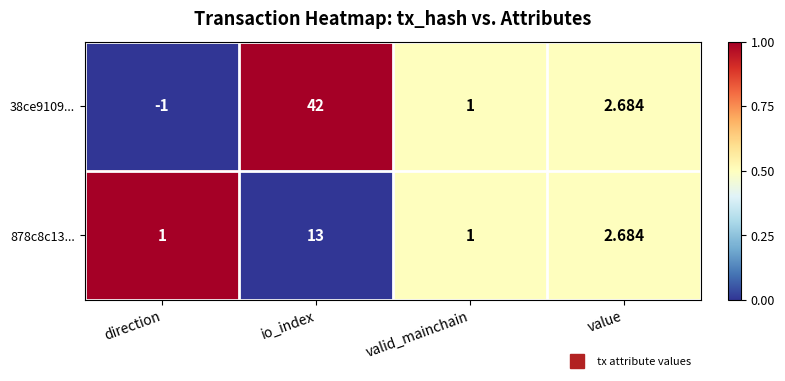

Where does the 878c8c13... series first go above 2?

io_index